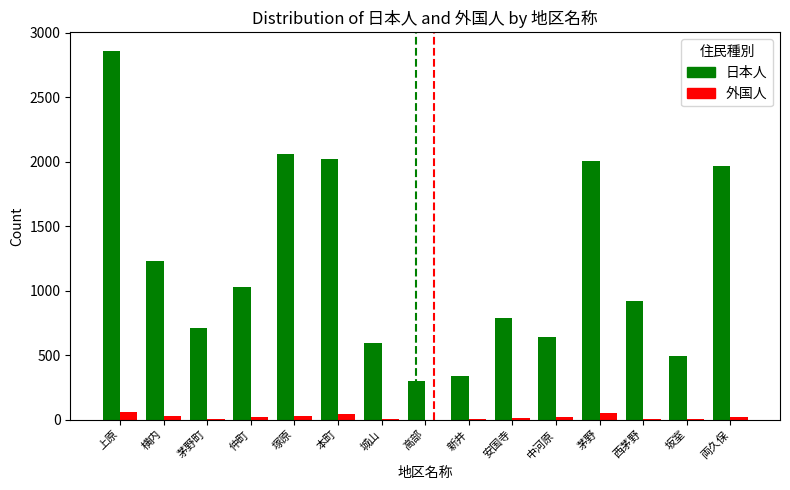

How many series are shown in this chart?

2